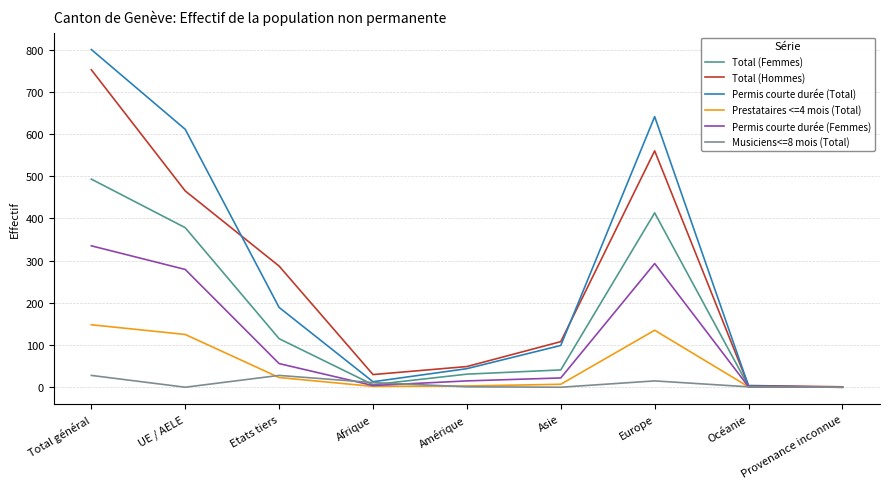

What is the maximum value shown in the chart?

800